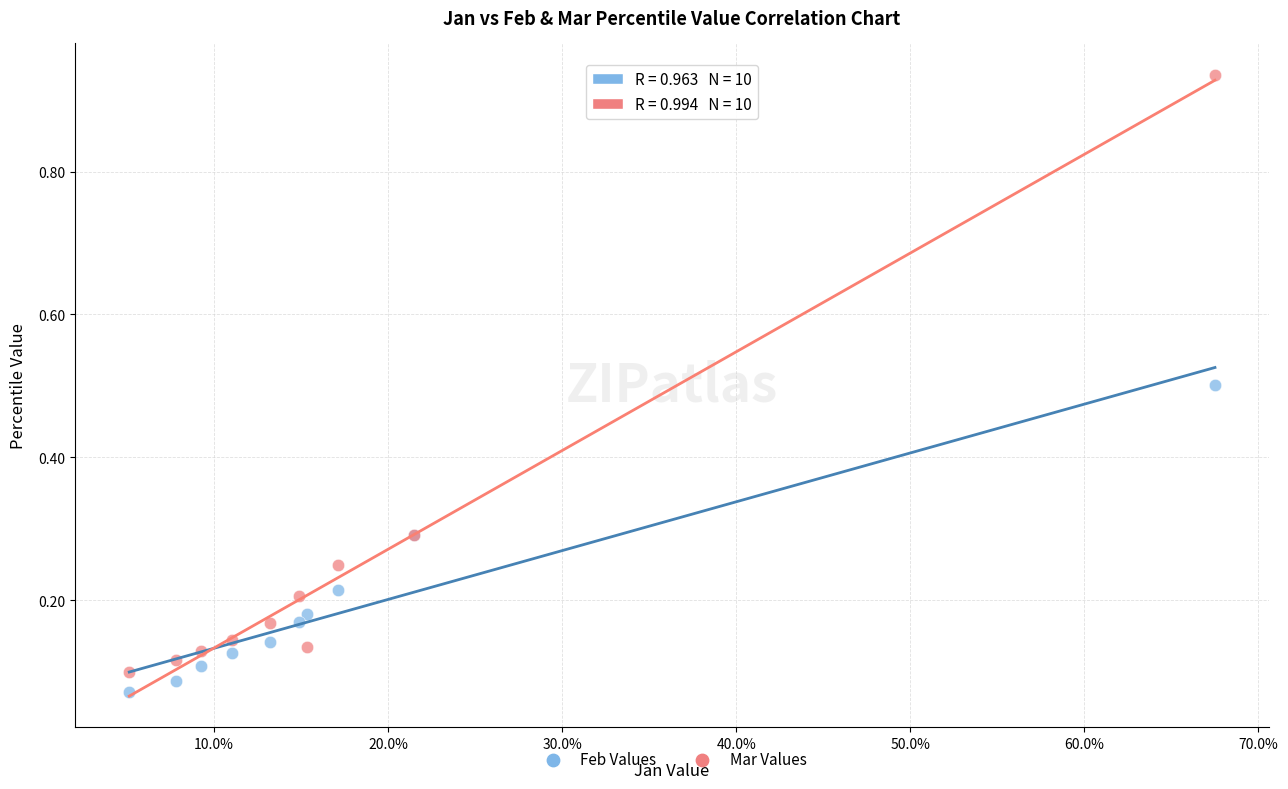

Which series has the widest spread of Y values?

Mar Values